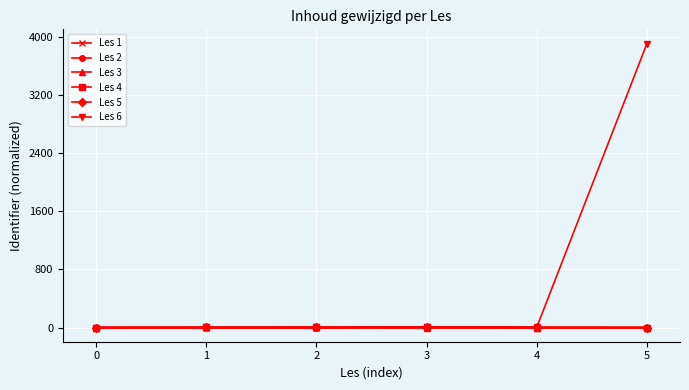

At which category is the sum across all series the highest?

5